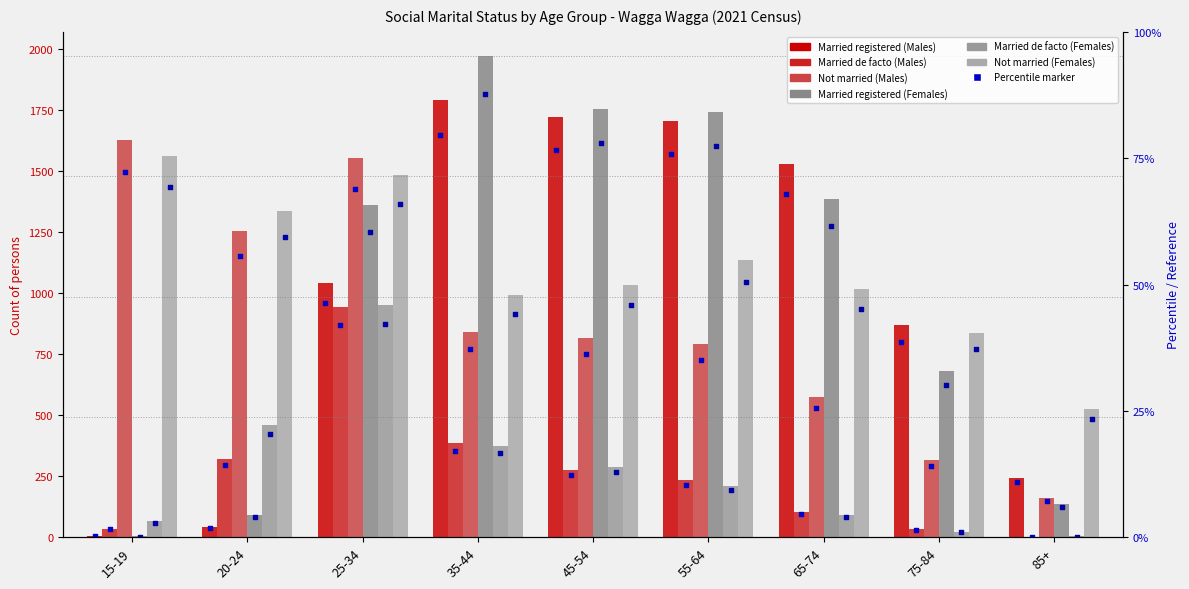

Is the value of Married de facto (Females) at 75-84 greater than the value of Married de facto (Males) at 15-19?

No